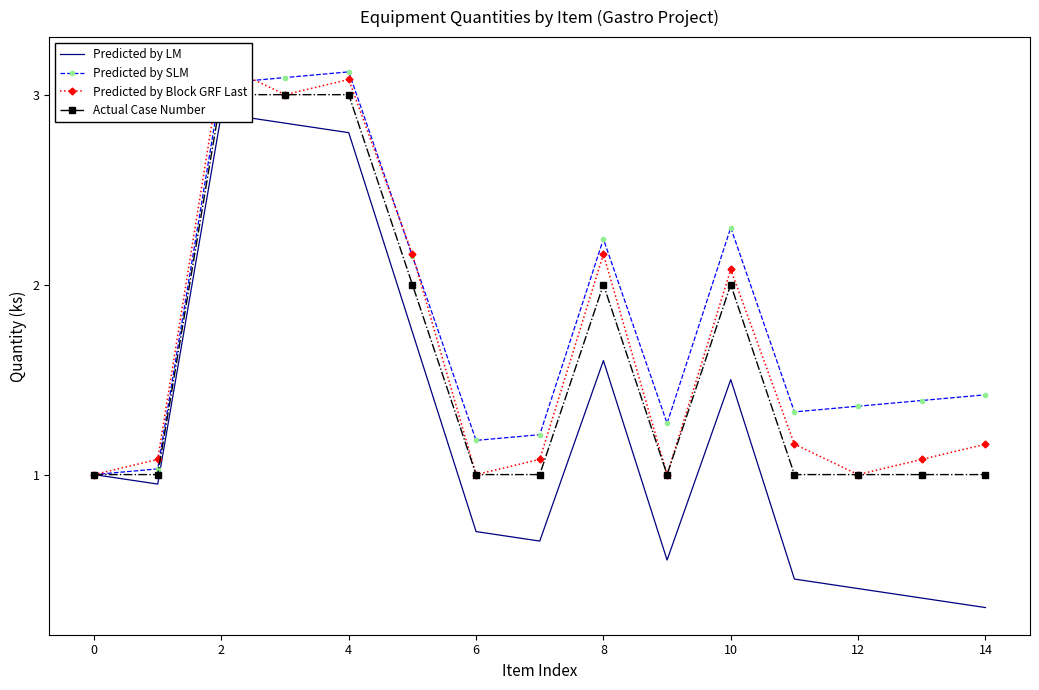

True or false: Predicted by SLM has more than 0 points higher than both neighbors.

True